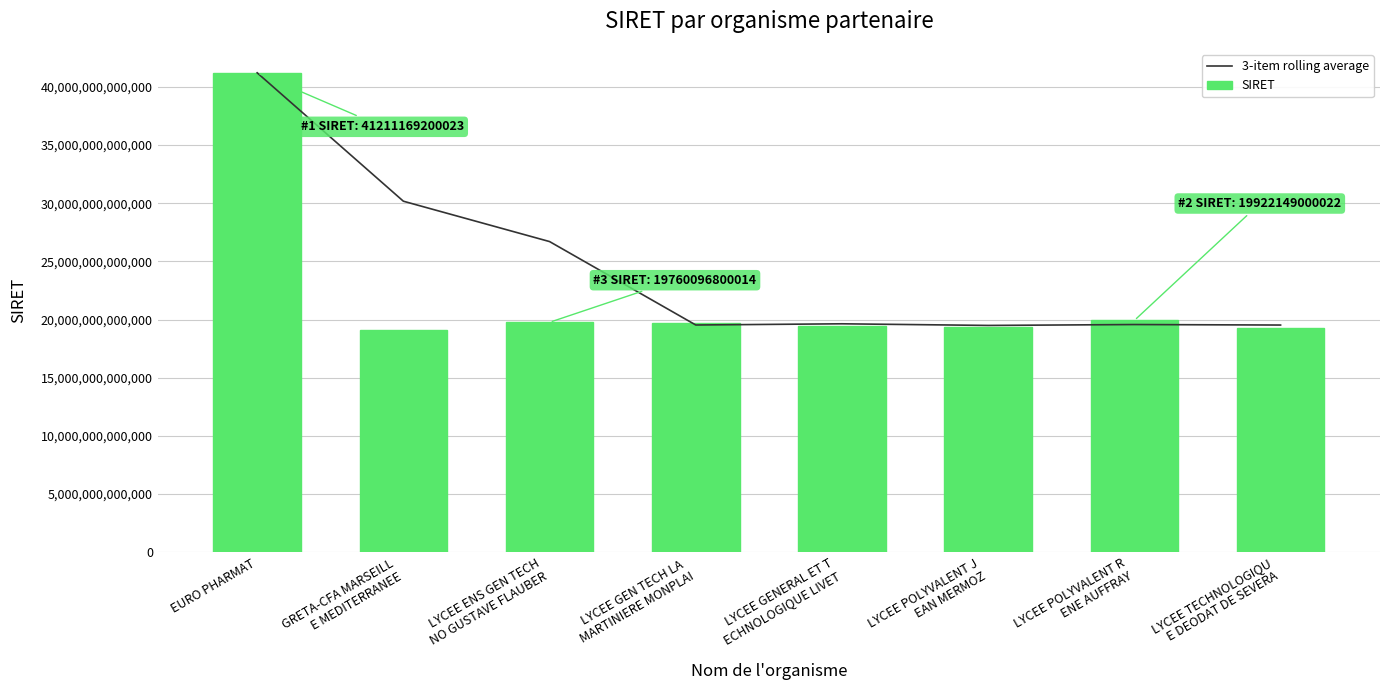

Count the number of categories in the chart.

8